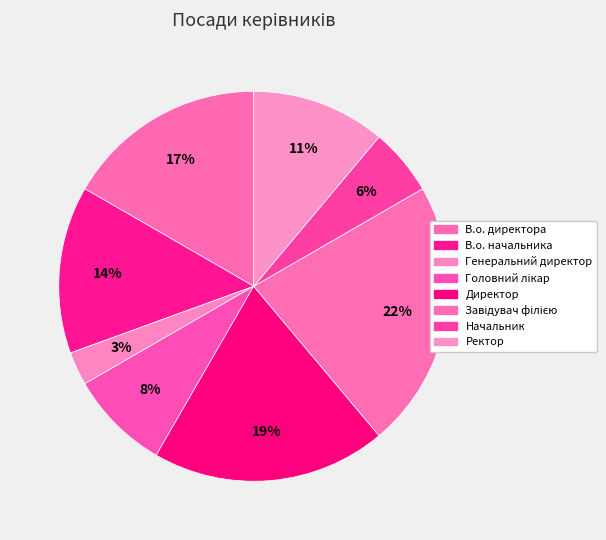

How many segments does this pie chart have?

8